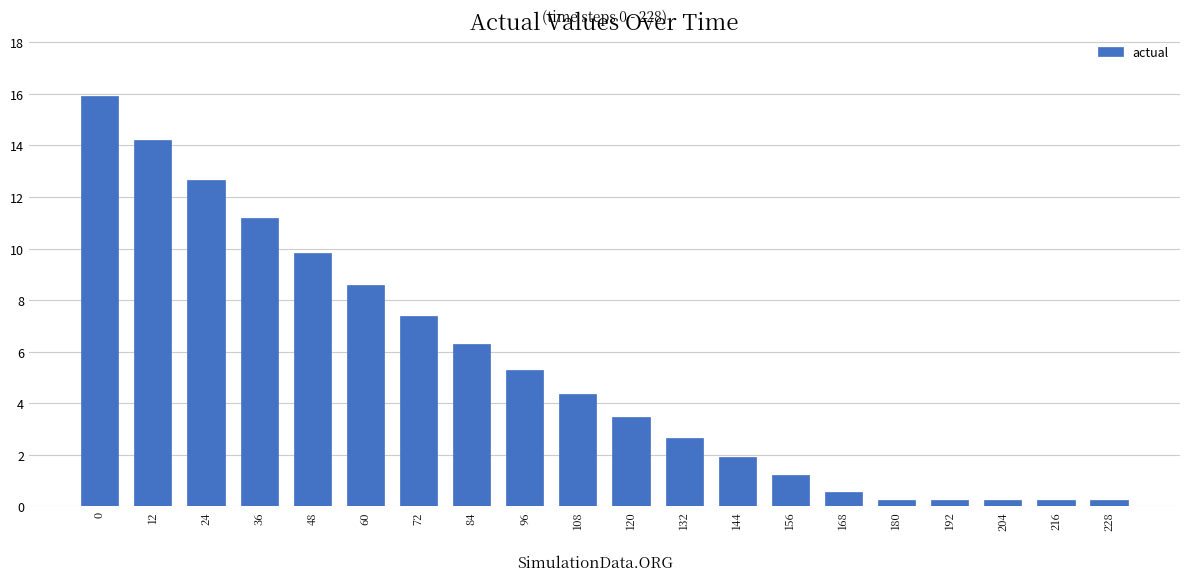

Reading right to left, extract all data points from this chart.

0.3	0.3	0.3	0.3	0.3	0.5	1.2	1.9	2.7	3.5	4.4	5.3	6.3	7.4	8.6	9.8	11.2	12.6	14.2	15.9